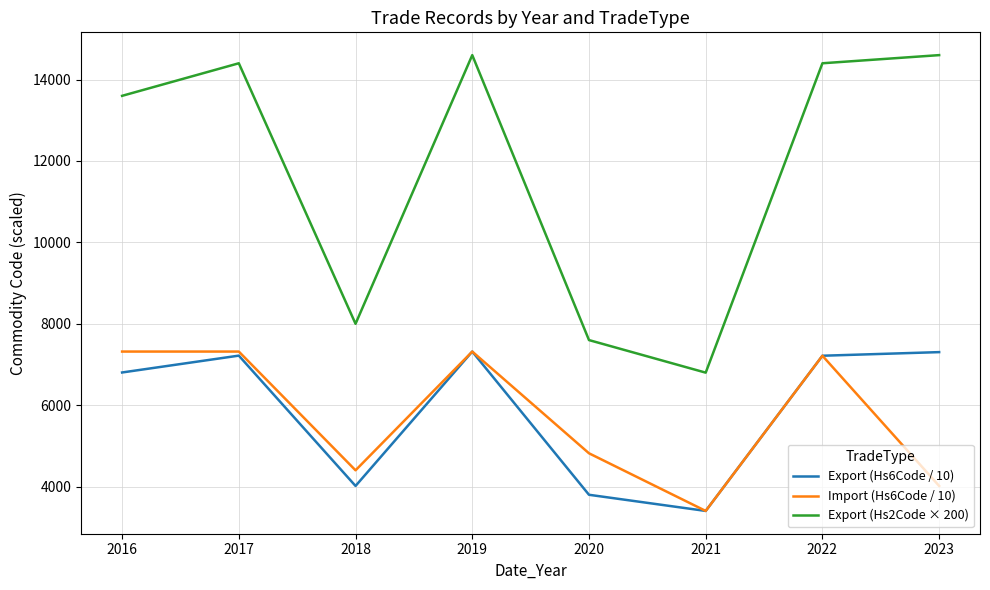

At which label is Import (Hs6Code / 10) closest to 5360?

2020